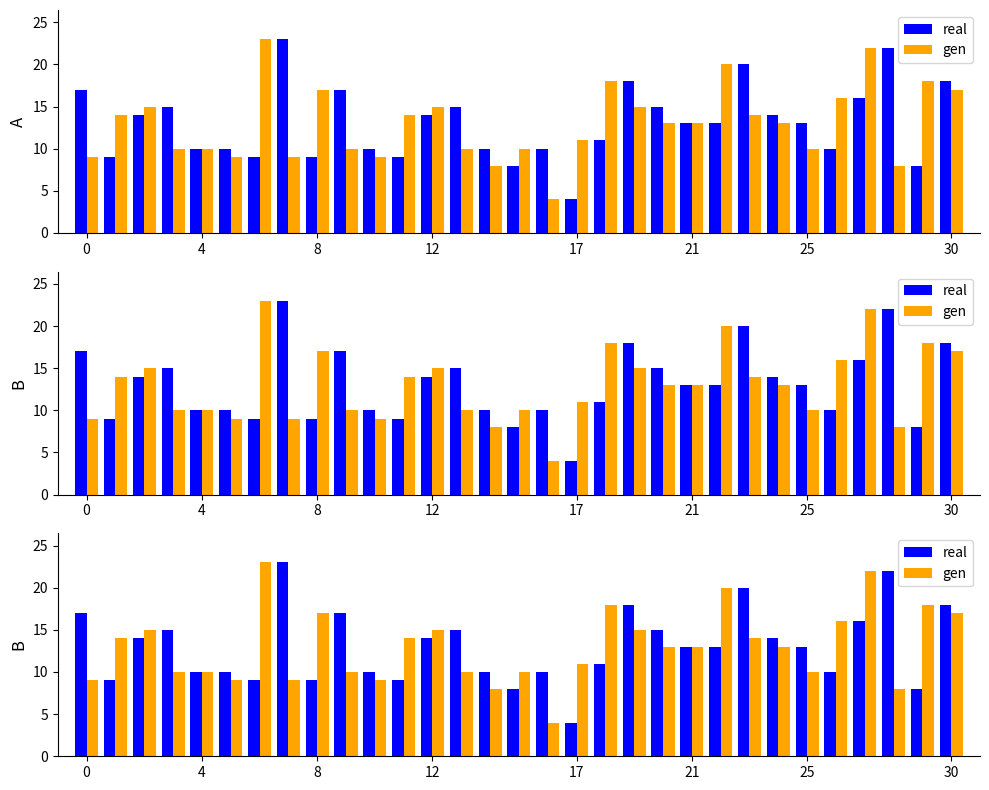

How many distinct data groups are displayed?

2